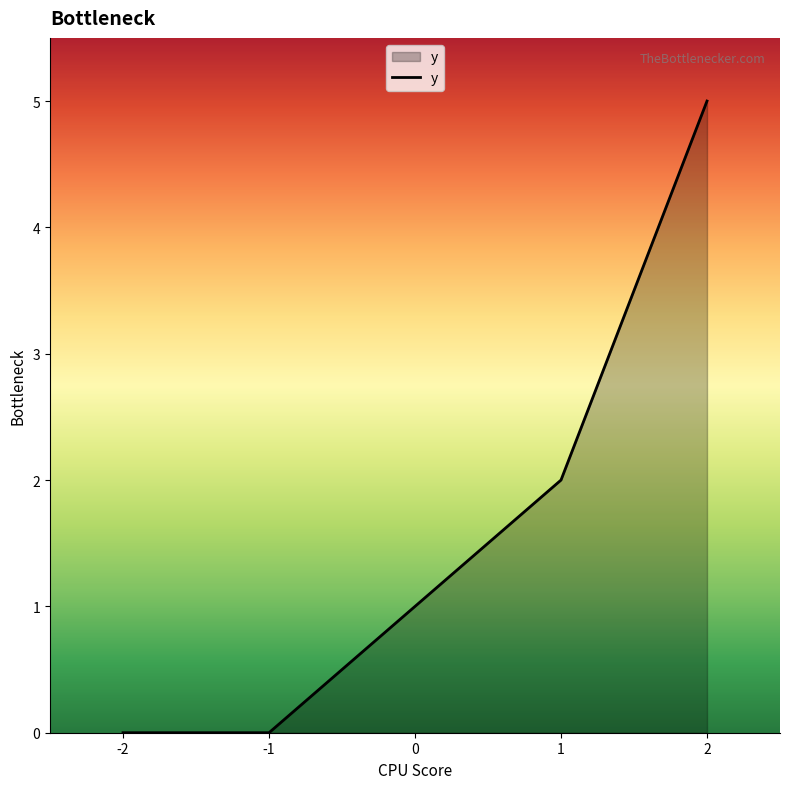

Does the chart have visible grid lines?

No